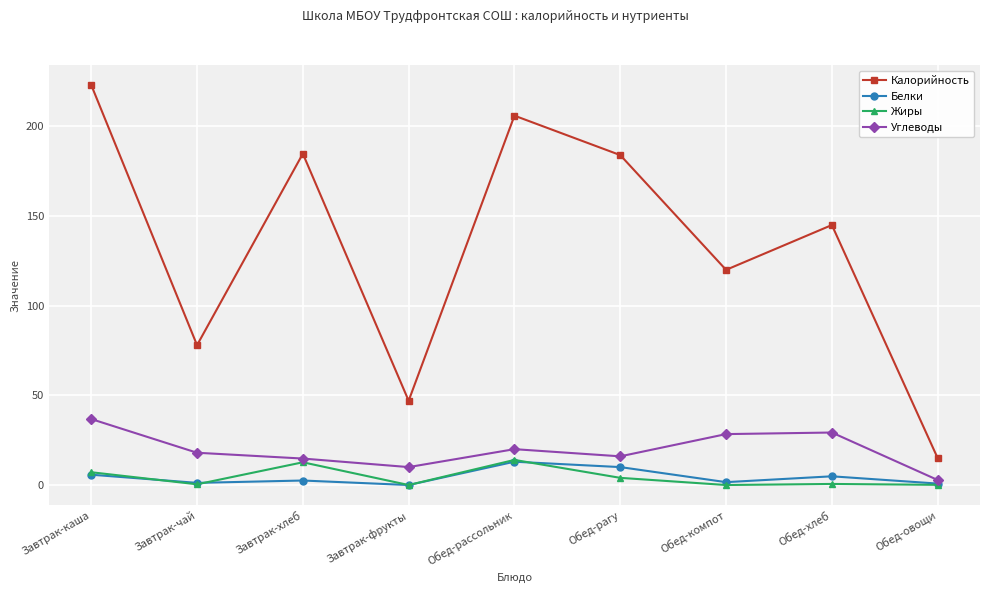

Which series has the largest total across all categories?

Калорийность